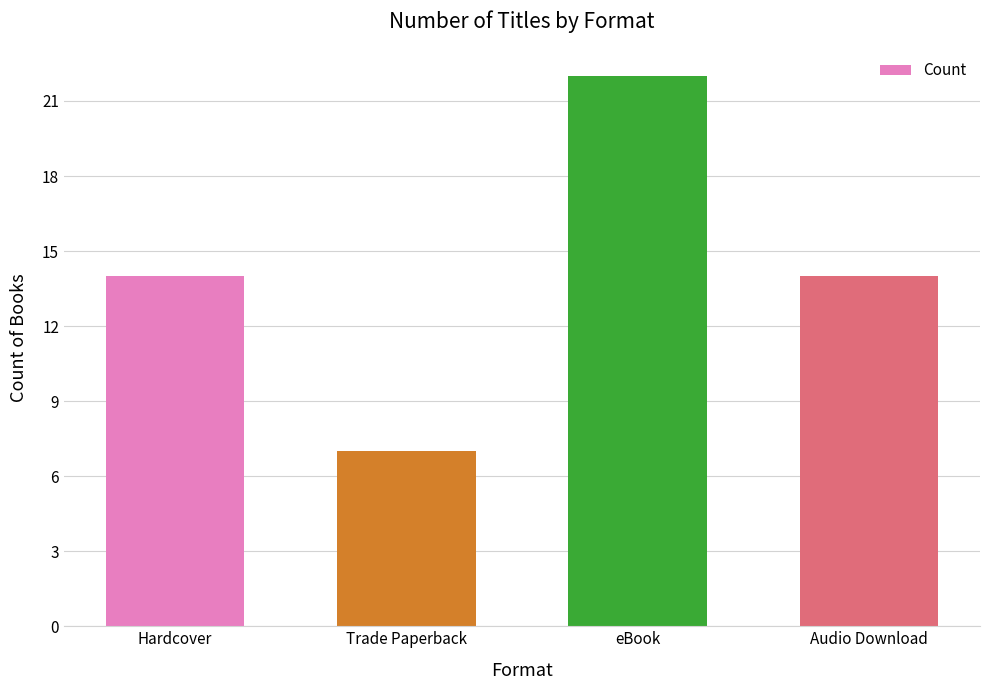

What is the ratio of the value at eBook to the value at Trade Paperback?

3.1